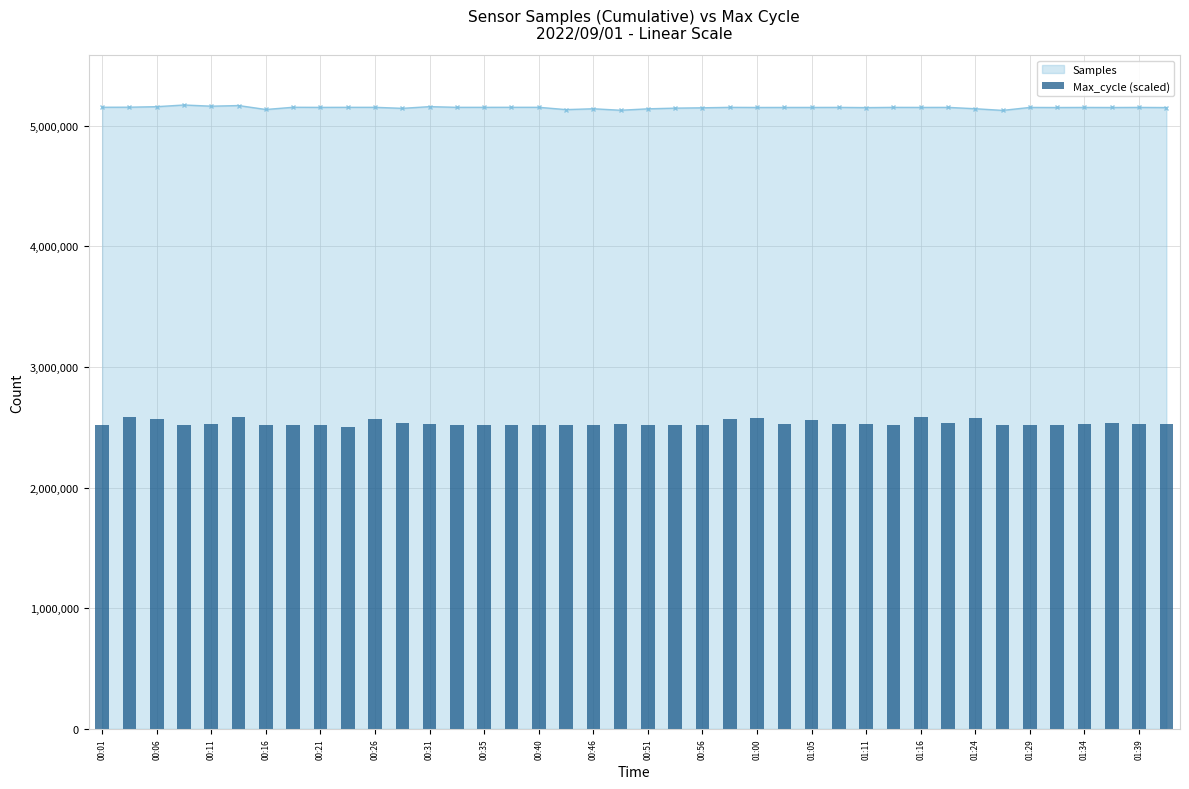

What is the difference between the second highest and minimum values?

79780.1